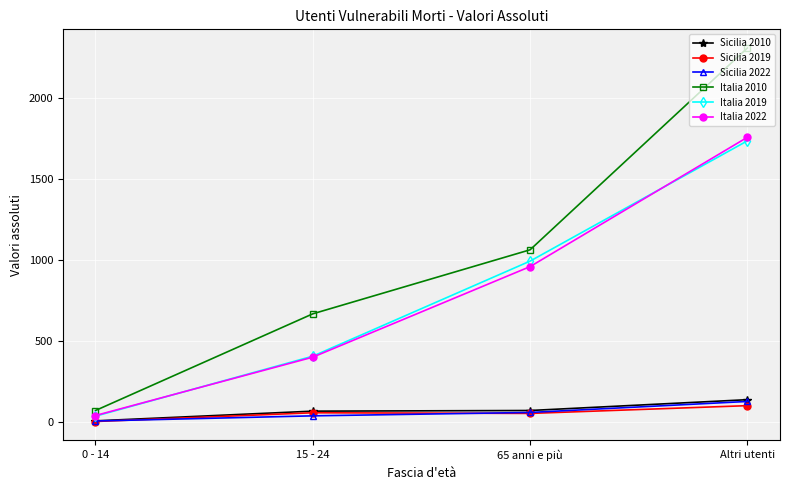

Which series changed the most between 65 anni e più and Altri utenti?

Italia 2010